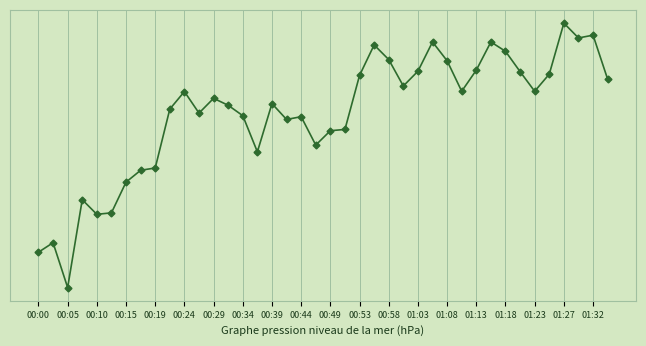

Which label corresponds to the largest value in the chart?

01:27